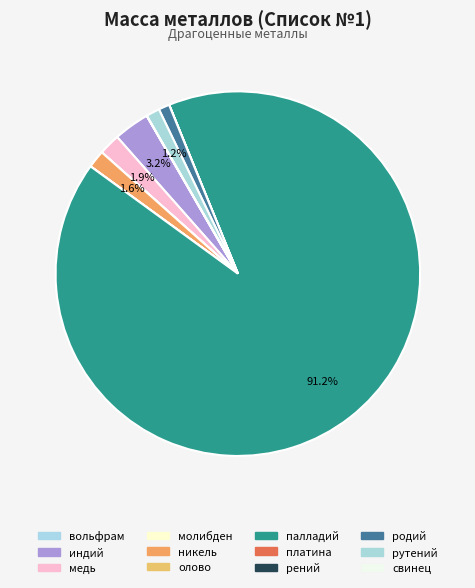

Combined, do олово and никель account for over 50%?

No